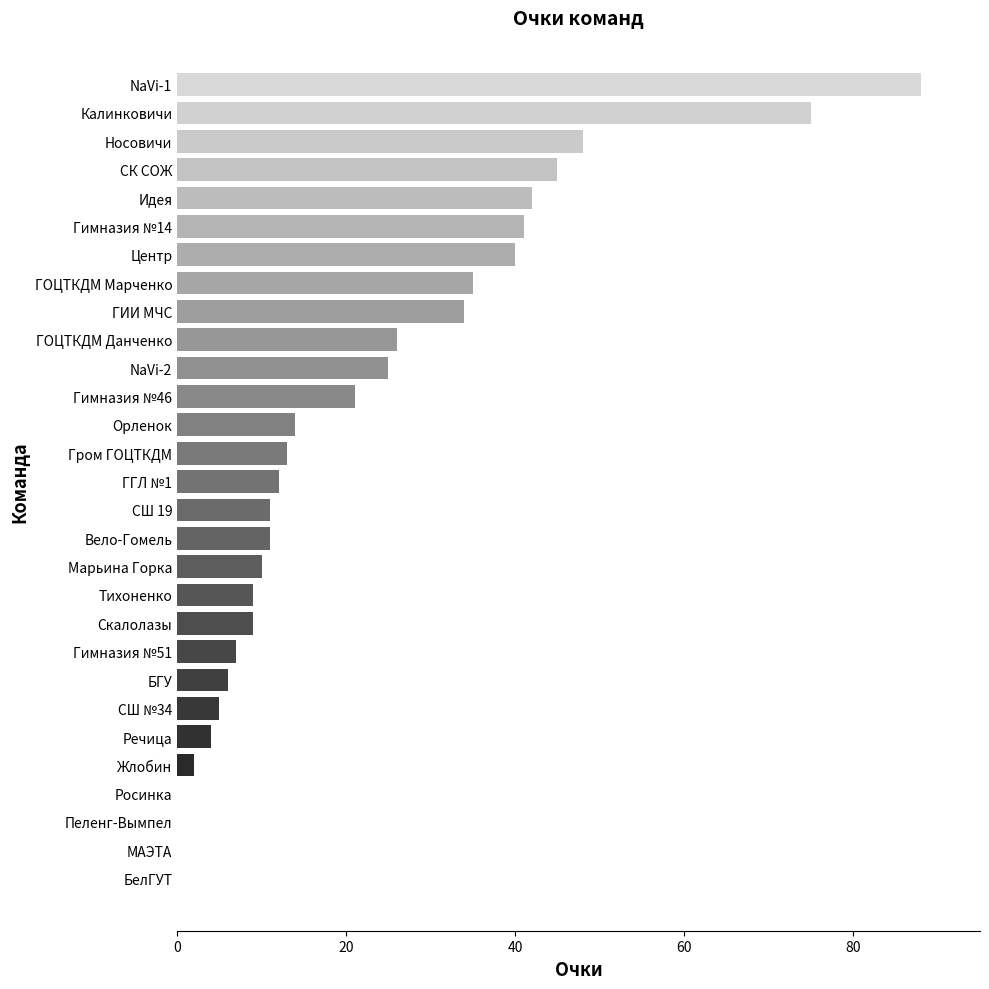

Reading bottom to top, extract all data points from this chart.

БелГУТ=0	МАЭТА=0	Пеленг-Вымпел=0	Росинка=0	Жлобин=2	Речица=4	СШ №34=5	БГУ=6	Гимназия №51=7	Скалолазы=9	Тихоненко=9	Марьина Горка=10	Вело-Гомель=11	СШ 19=11	ГГЛ №1=12	Гром ГОЦТКДМ=13	Орленок=14	Гимназия №46=21	NaVi-2=25	ГОЦТКДМ Данченко=26	ГИИ МЧС=34	ГОЦТКДМ Марченко=35	Центр=40	Гимназия №14=41	Идея=42	СК СОЖ=45	Носовичи=48	Калинковичи=75	NaVi-1=88